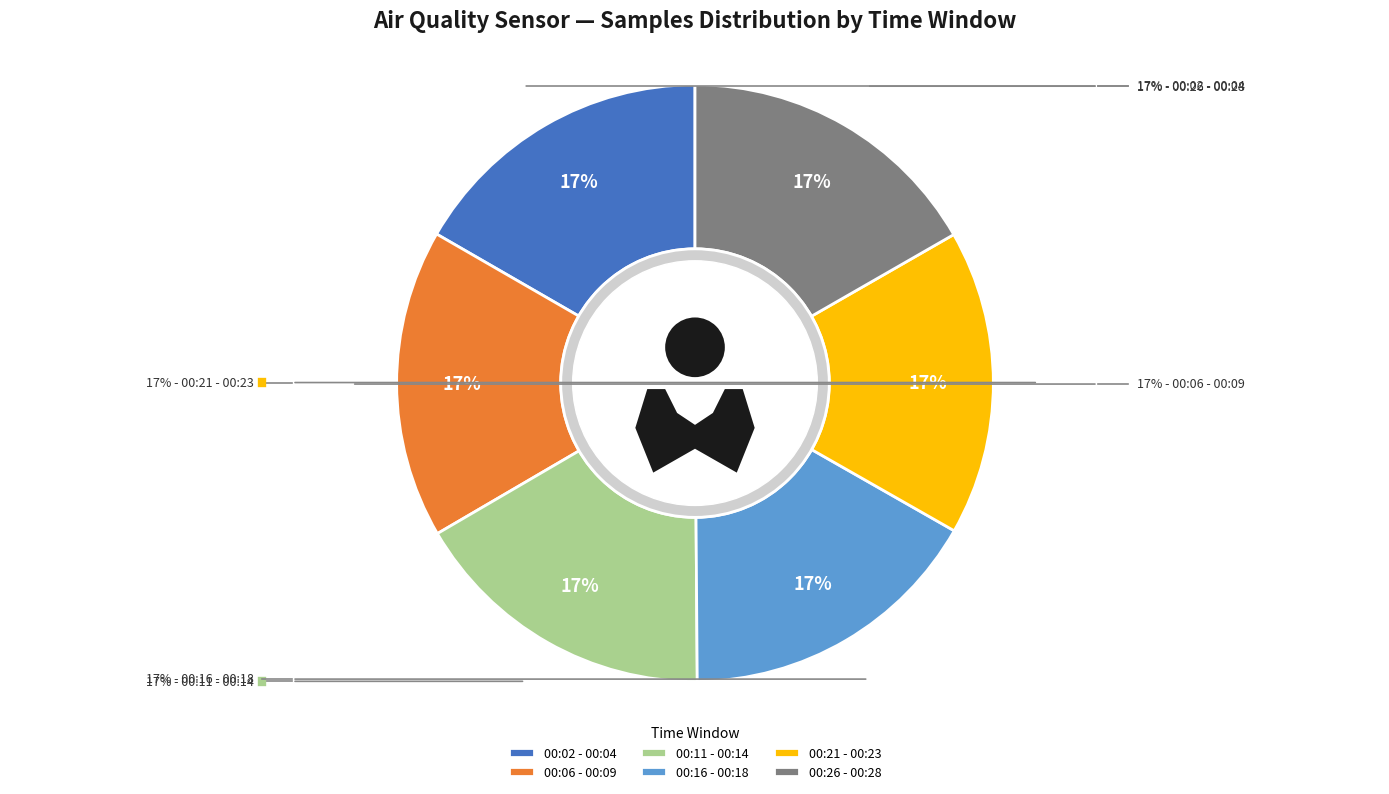

True or false: 23 accounts for 1% of the total.

False